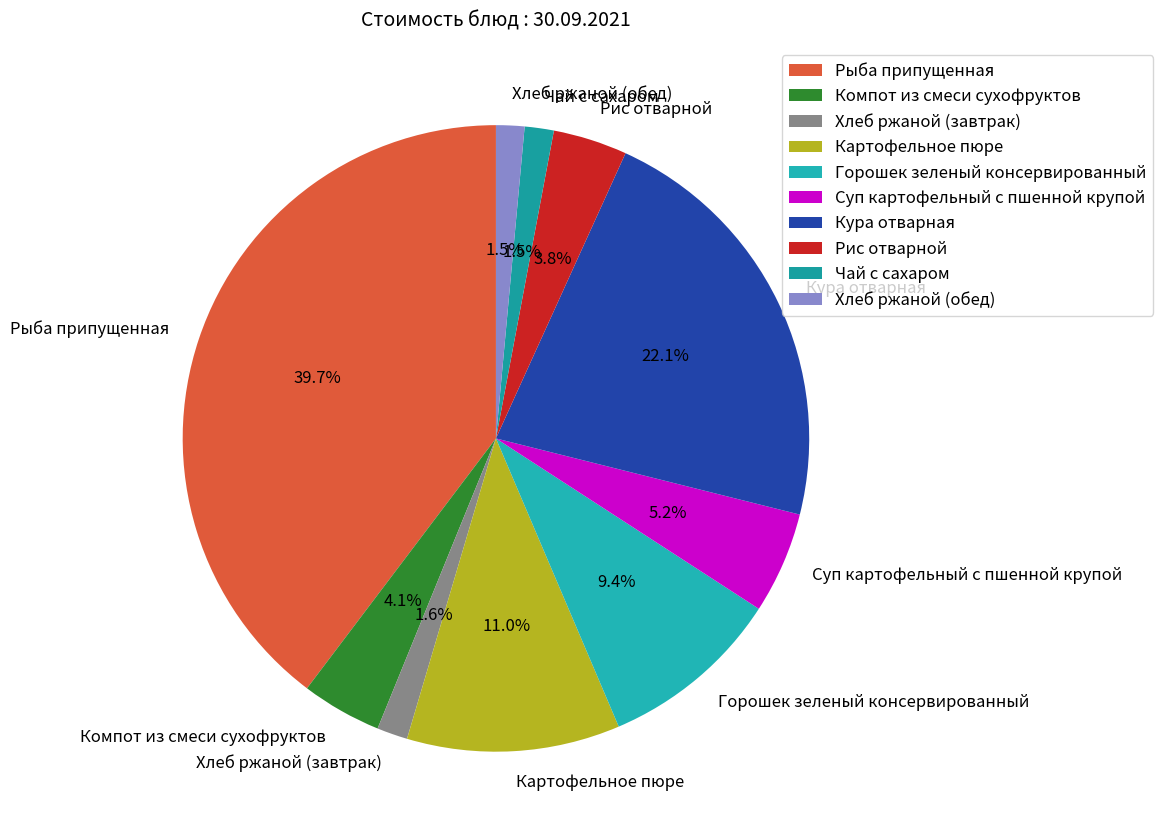

To the nearest percent, what is the average slice percentage?

10%